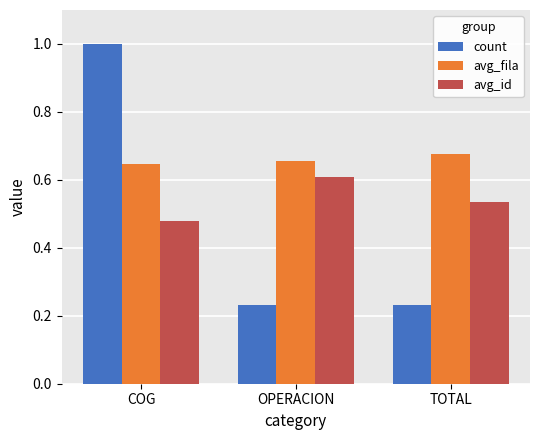

At which label is avg_id closest to 0?

COG